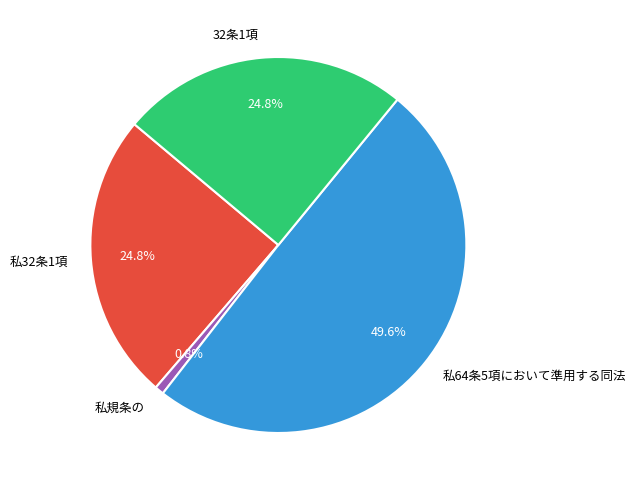

To the nearest percent, what is the difference between the largest and smallest slice percentages?

49%